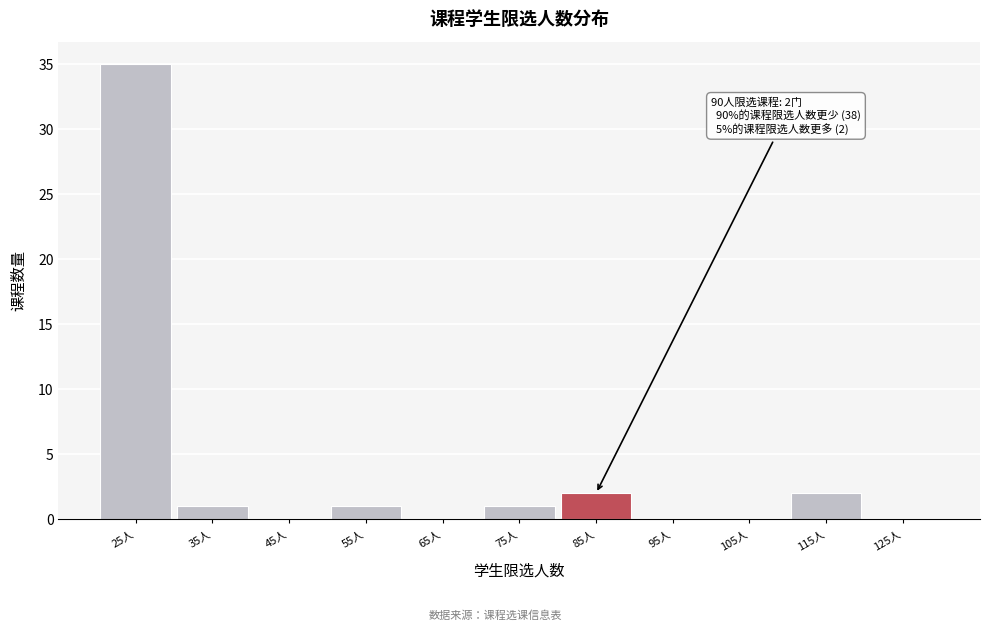

Reading right to left, transcribe all the data shown in this chart.

125人=0	115人=2	105人=0	95人=0	85人=2	75人=1	65人=0	55人=1	45人=0	35人=1	25人=35